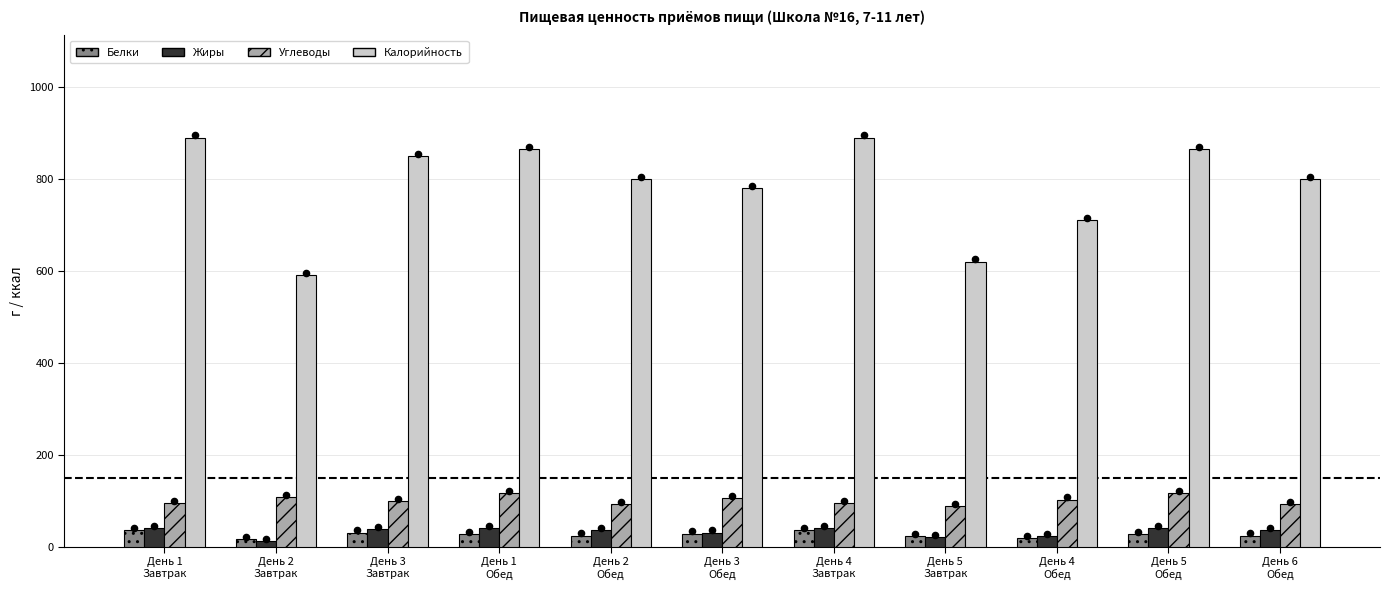

At how many categories does at least one series exceed 332?

11